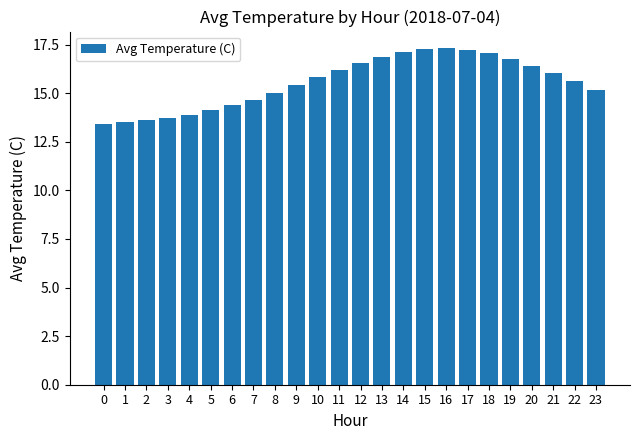

How many distinct data groups are displayed?

1